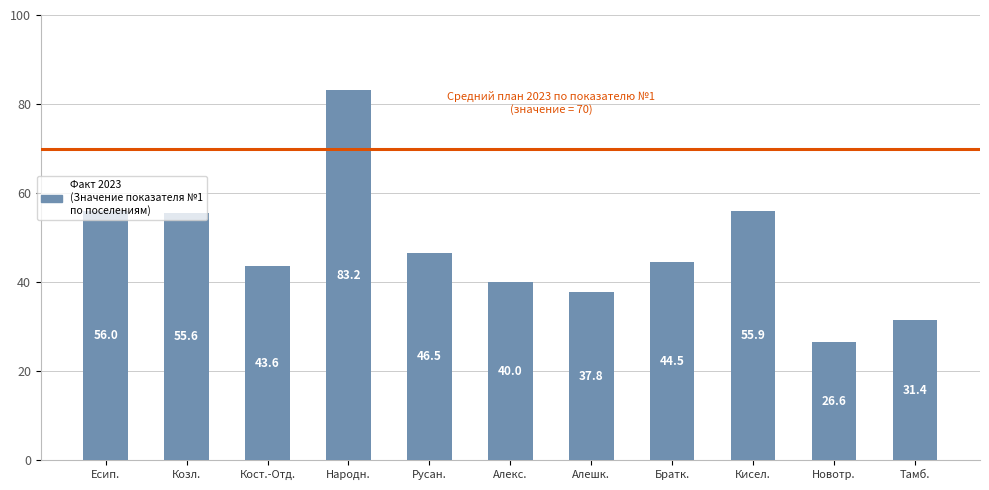

What is the sum of the values at Кост.-Отд. and Есип.?

99.6